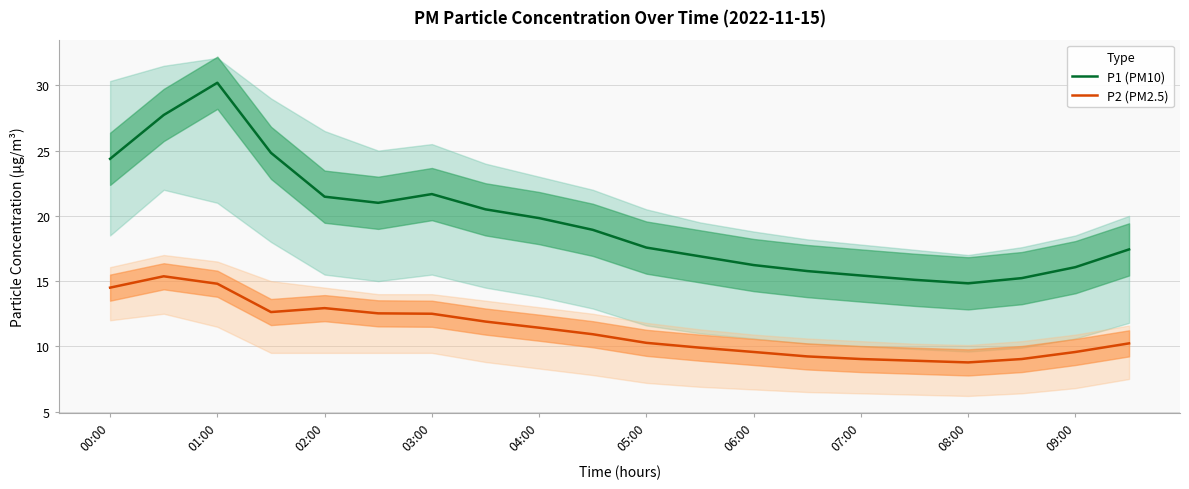

What is the value of the P1 (PM10) point at the 10th from the left?

18.9